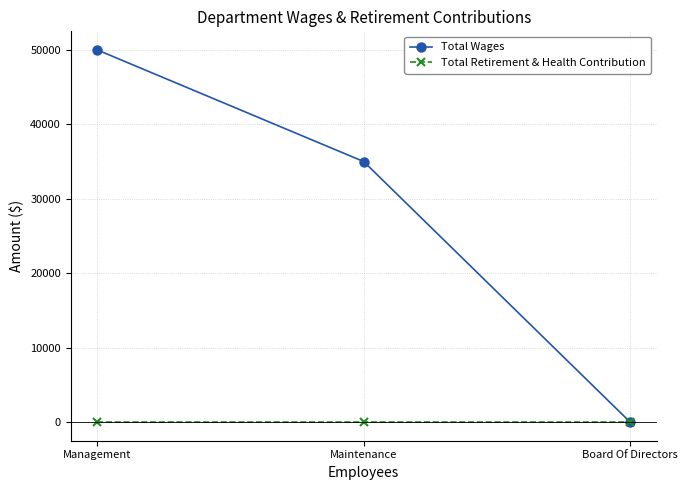

What is the difference between the maximum and minimum values in the Total Wages series?

50000